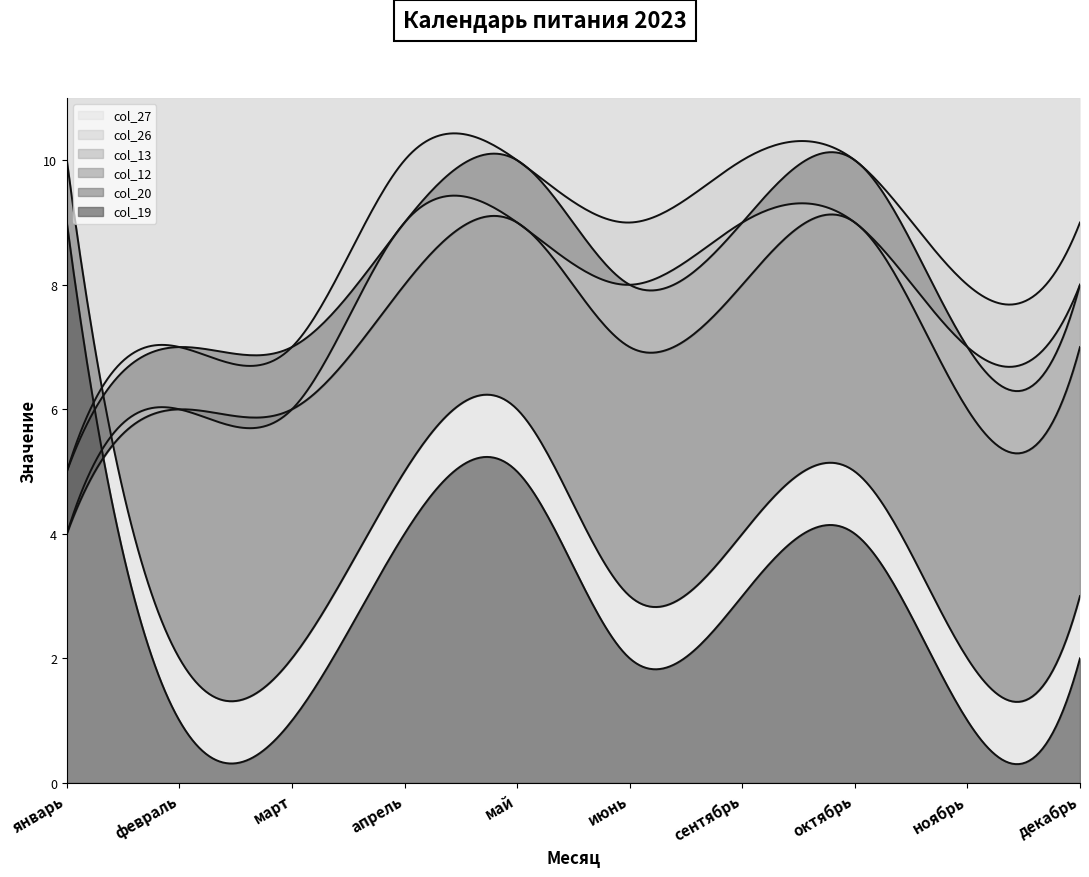

Which series has the largest total across all categories?

col_27